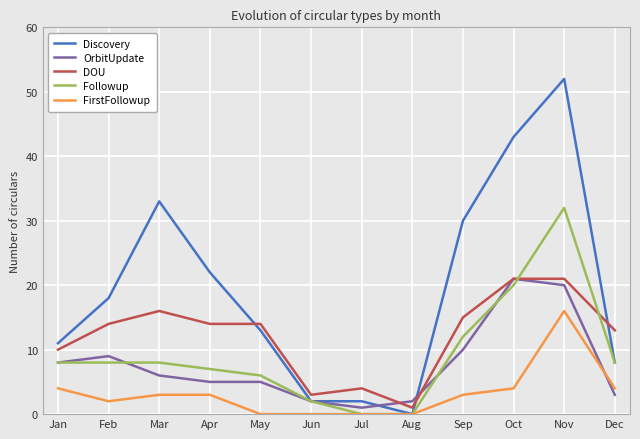

Reading left to right, extract all data points from this chart.

Discovery: Jan=11	Feb=18	Mar=33	Apr=22	May=13	Jun=2	Jul=2	Aug=0	Sep=30	Oct=43	Nov=52	Dec=8
OrbitUpdate: Jan=8	Feb=9	Mar=6	Apr=5	May=5	Jun=2	Jul=1	Aug=2	Sep=10	Oct=21	Nov=20	Dec=3
DOU: Jan=10	Feb=14	Mar=16	Apr=14	May=14	Jun=3	Jul=4	Aug=1	Sep=15	Oct=21	Nov=21	Dec=13
Followup: Jan=8	Feb=8	Mar=8	Apr=7	May=6	Jun=2	Jul=0	Aug=0	Sep=12	Oct=20	Nov=32	Dec=8
FirstFollowup: Jan=4	Feb=2	Mar=3	Apr=3	May=0	Jun=0	Jul=0	Aug=0	Sep=3	Oct=4	Nov=16	Dec=4